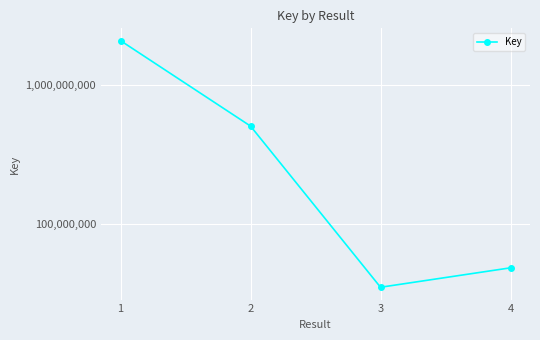

The chart shows a value of 47806678 at 4. True or false?

True